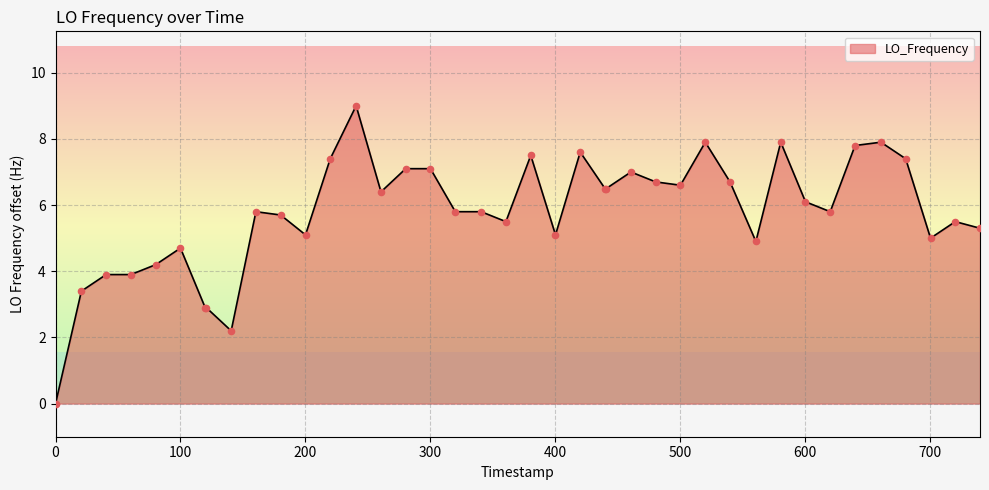

What is the highest value of the LO_Frequency series?

9.0